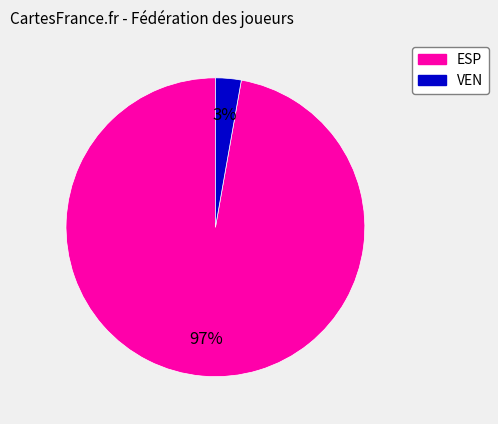

Do VEN and ESP together represent more than half of the pie?

Yes